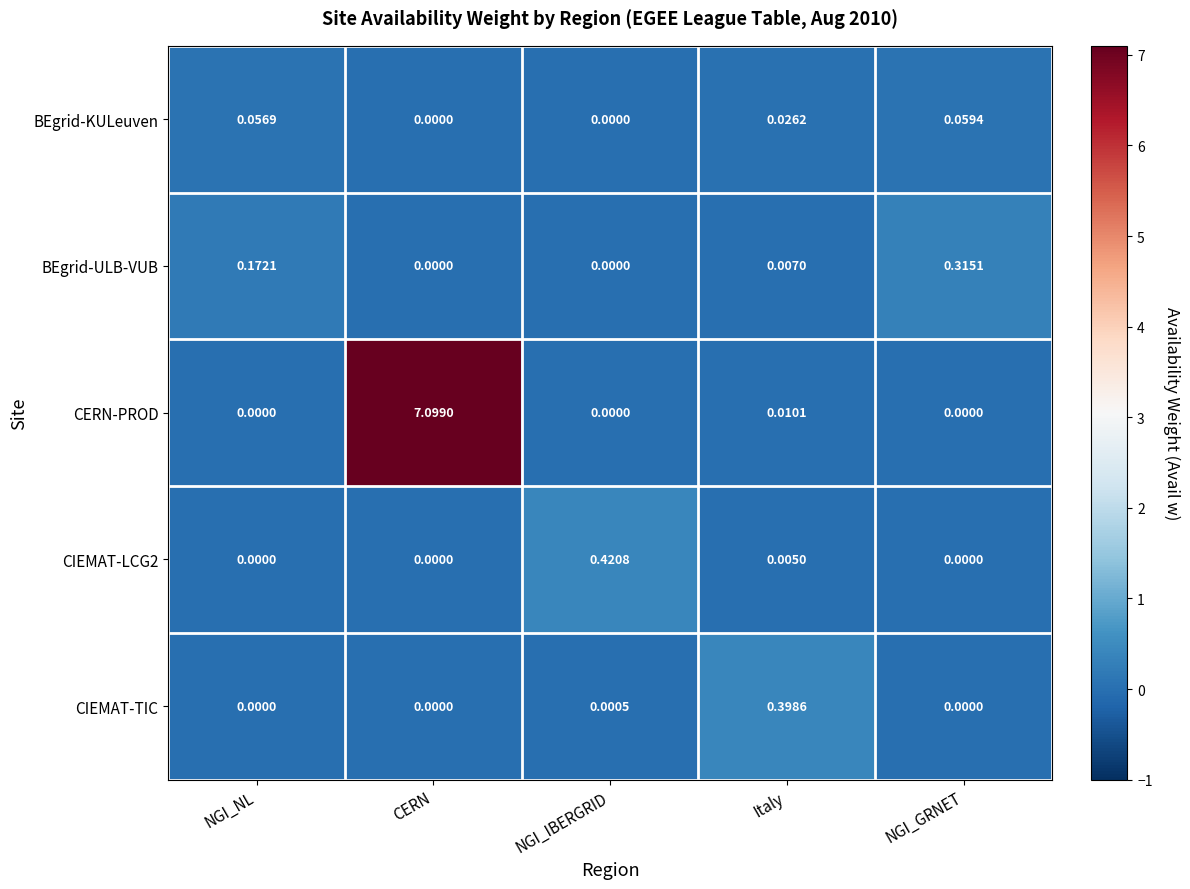

At how many categories does at least one series exceed 0?

5